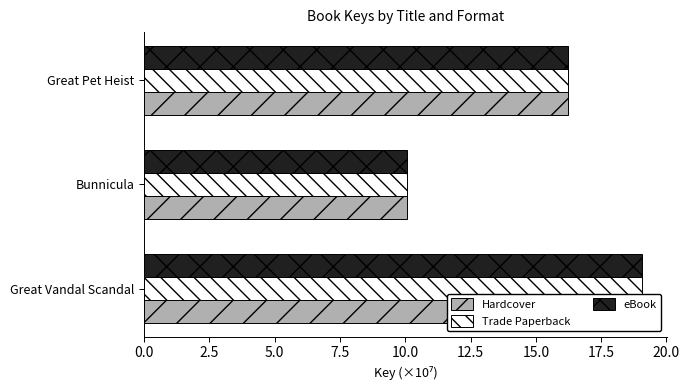

What is the difference between the maximum and minimum values in the Hardcover series?

9.0